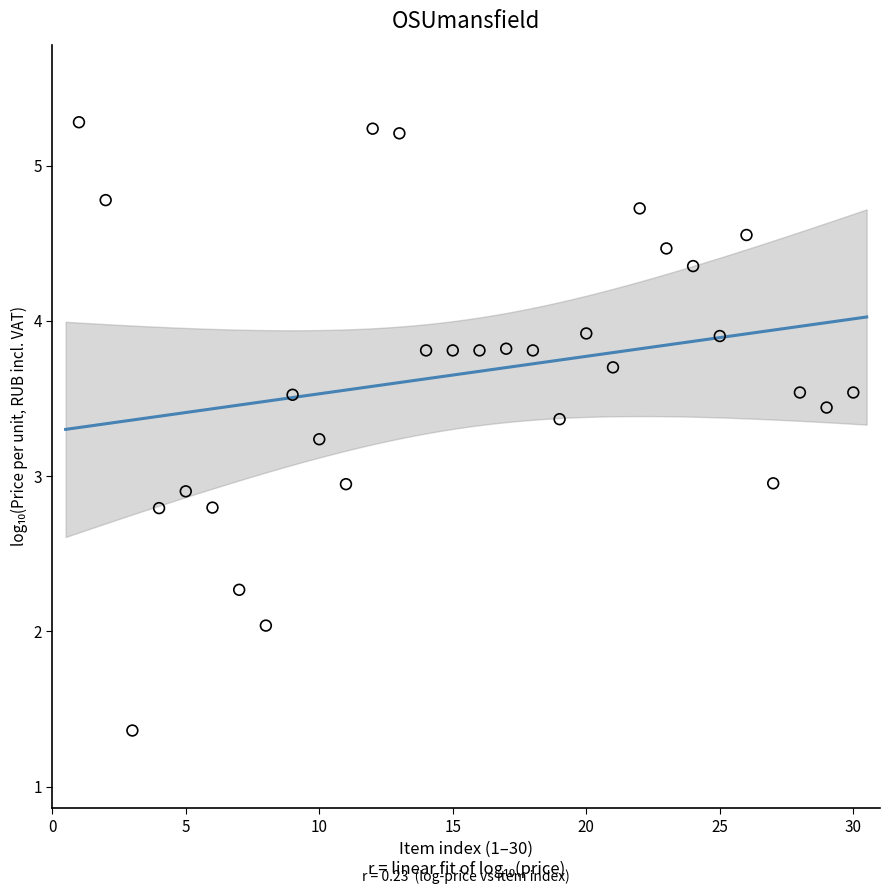

What is the range of Y values (max minus min)?

3.9